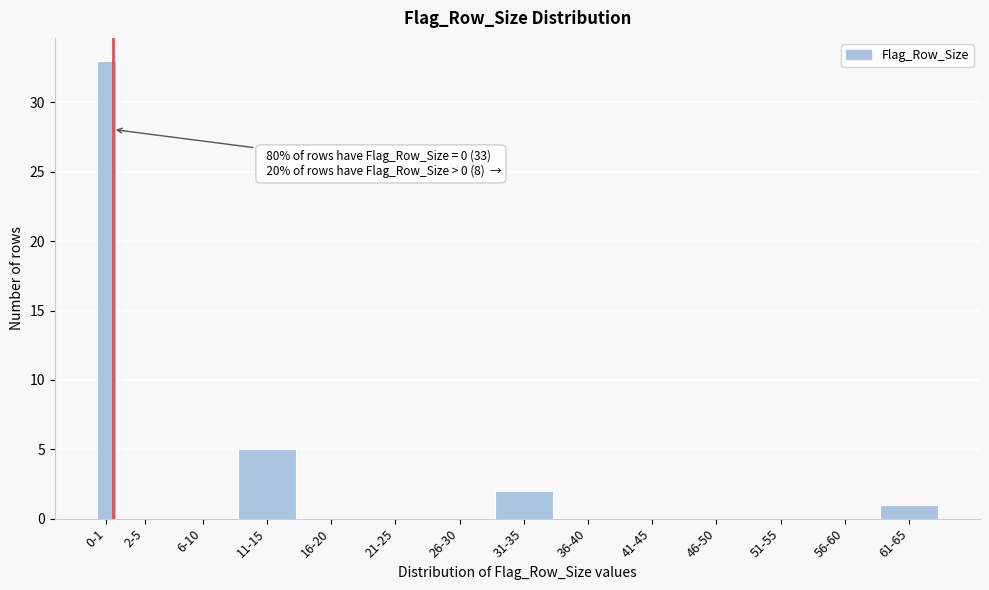

Reading right to left, list all the values displayed in this chart.

61-65=1	56-60=0	51-55=0	46-50=0	41-45=0	36-40=0	31-35=2	26-30=0	21-25=0	16-20=0	11-15=5	6-10=0	2-5=0	0-1=33